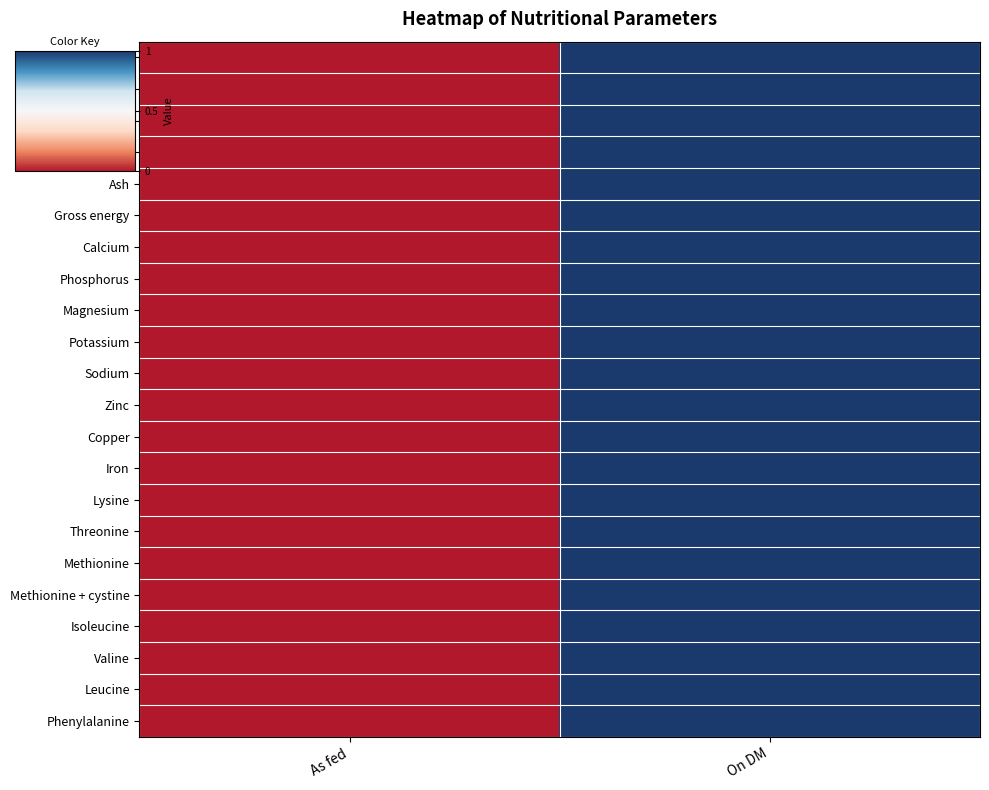

At how many categories does at least one series exceed 0?

1